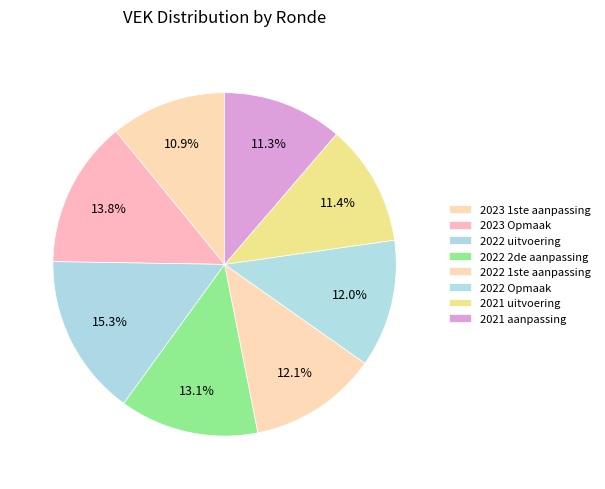

How many segments does this pie chart have?

8